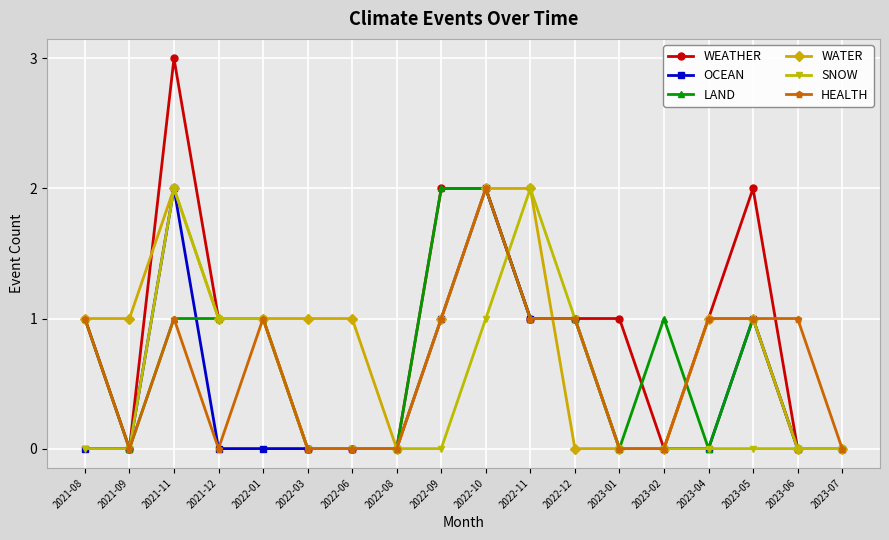

Reading left to right, extract all data points from this chart.

WEATHER: 1	0	3	1	1	0	0	0	2	2	1	1	1	0	1	2	0	0
OCEAN: 0	0	2	0	0	0	0	0	1	2	1	1	0	0	0	1	0	0
LAND: 1	0	1	1	1	0	0	0	2	2	1	1	0	1	0	1	0	0
WATER: 1	1	2	1	1	1	1	0	1	2	2	0	0	0	1	1	0	0
SNOW: 0	0	2	1	1	0	0	0	0	1	2	1	0	0	0	0	0	0
HEALTH: 1	0	1	0	1	0	0	0	1	2	1	1	0	0	1	1	1	0